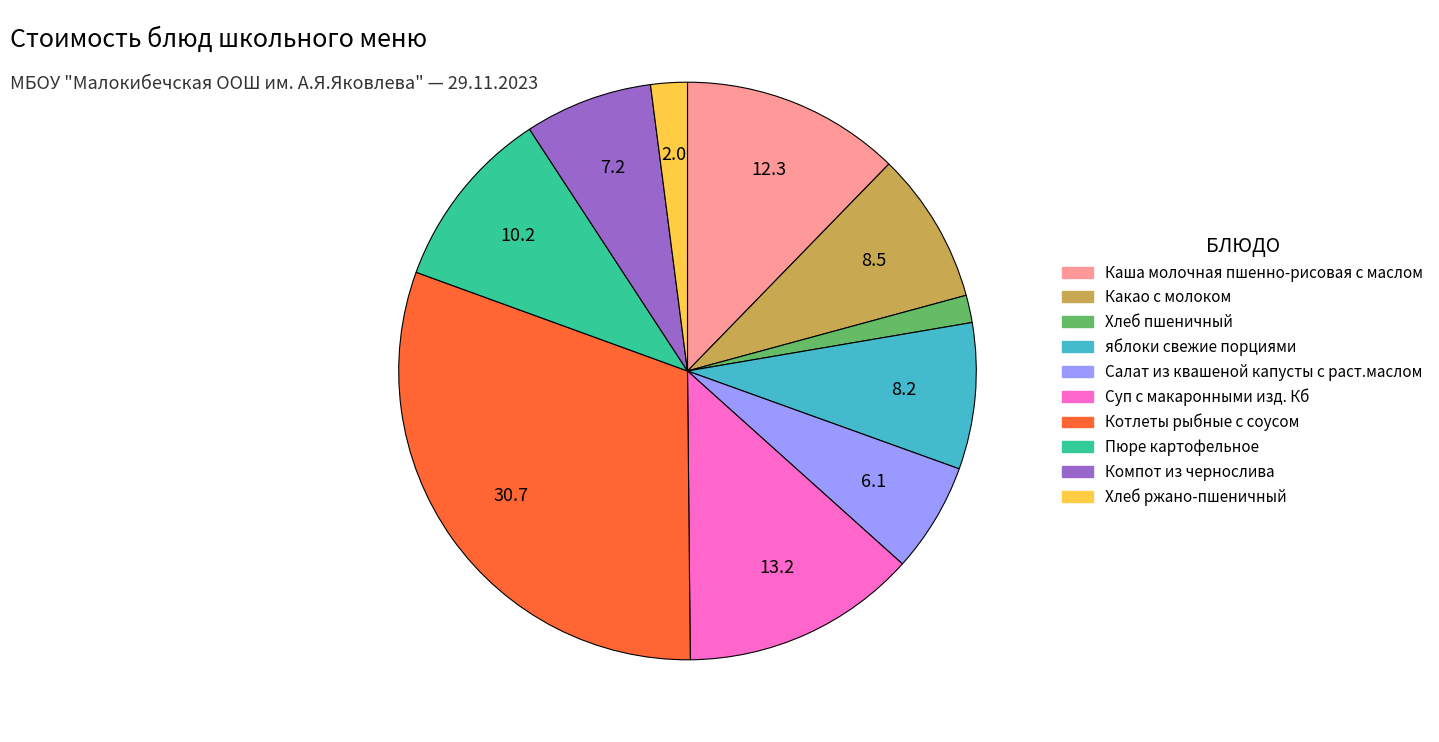

How many segments does this pie chart have?

10